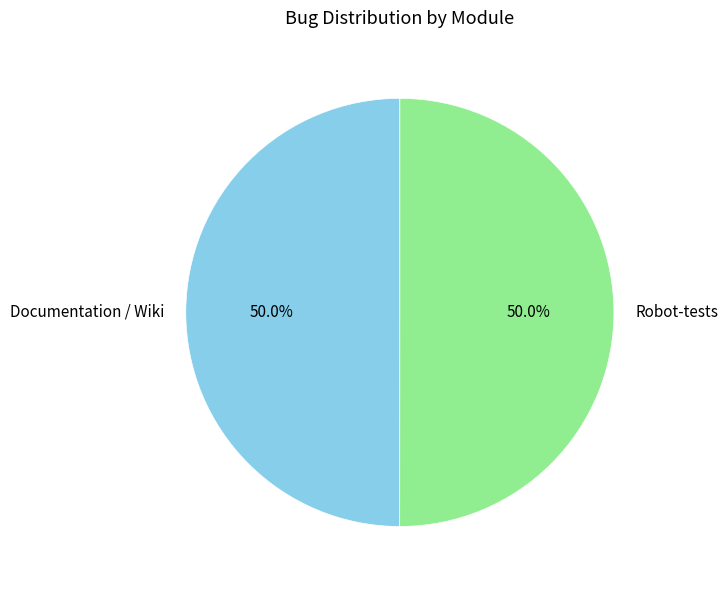

Is it true that Documentation / Wiki is 50% of the pie?

True